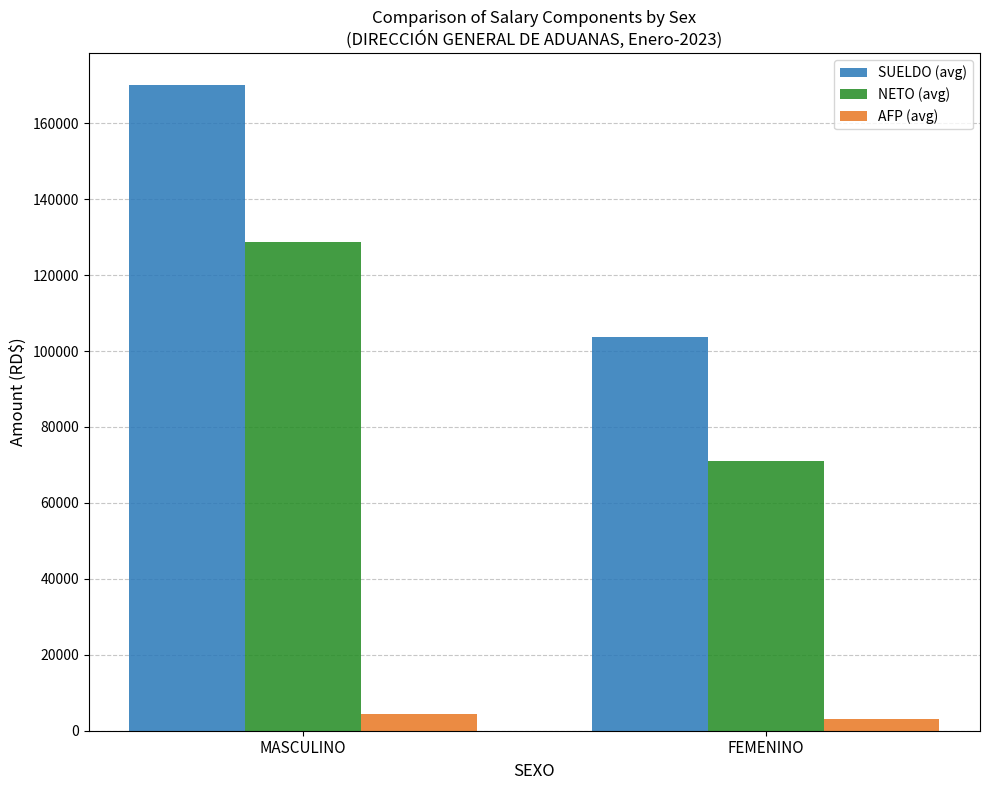

Reading right to left, transcribe all the data shown in this chart.

SUELDO (avg): 103614.7	169970.1
NETO (avg): 71074.7	128721.6
AFP (avg): 3045.5	4520.6